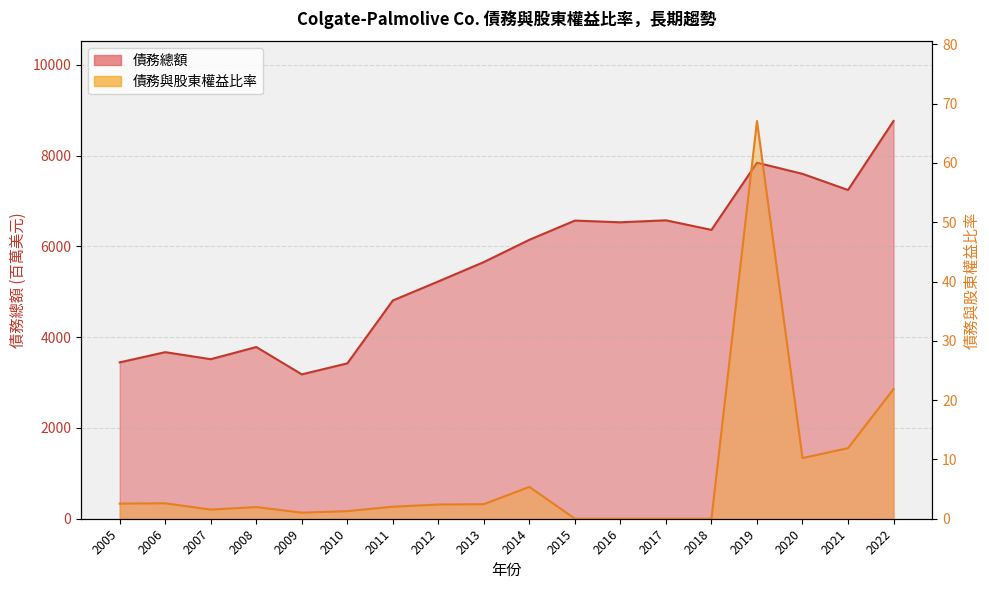

At how many categories does at least one series exceed 1781?

18